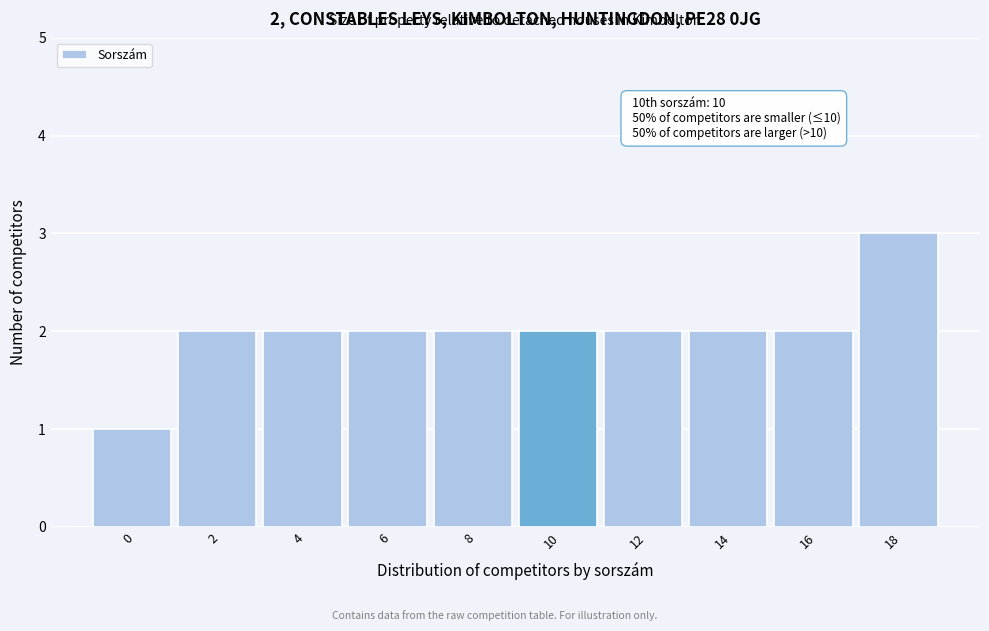

Reading right to left, extract all data points from this chart.

18=3	16=2	14=2	12=2	10=2	8=2	6=2	4=2	2=2	0=1